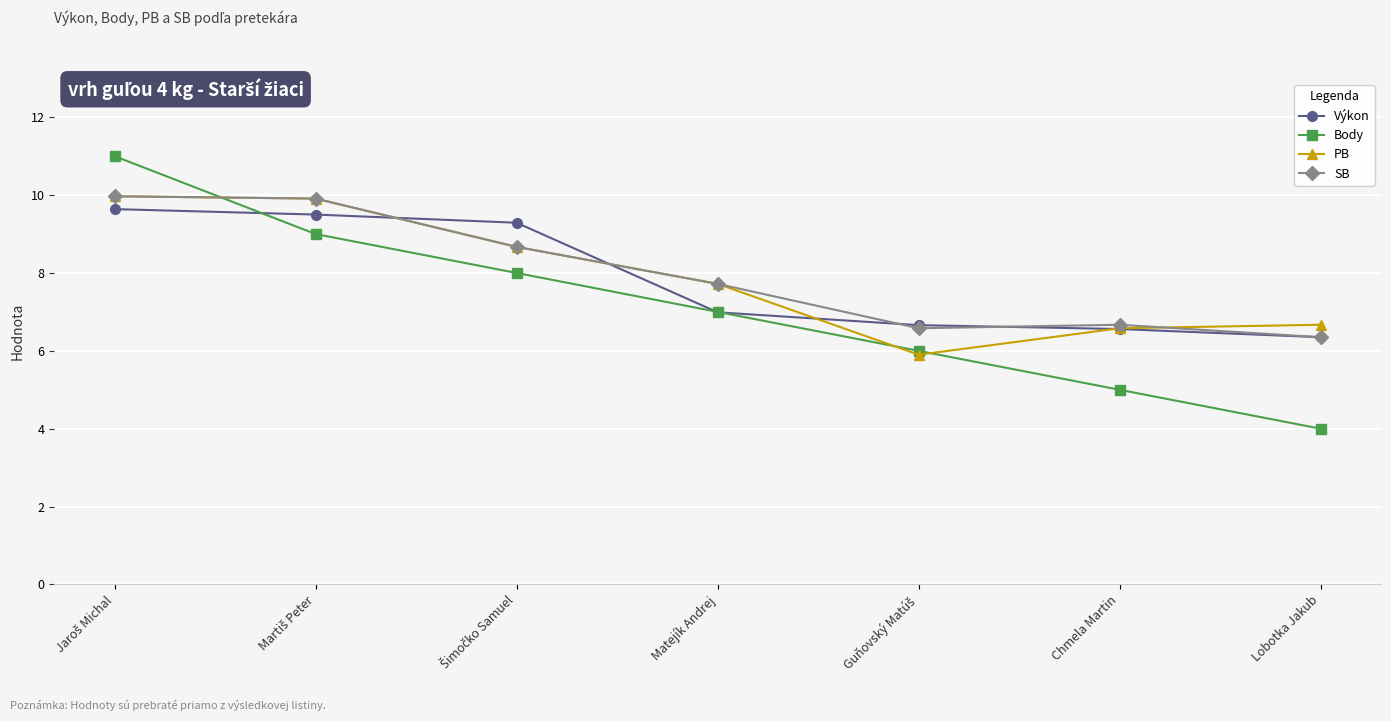

True or false: SB has a value of 1.8 at Chmela Martin.

False